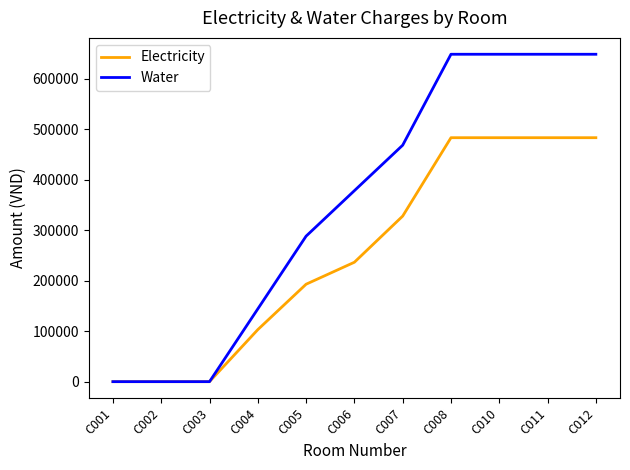

What is the average value of the Electricity series?

253750